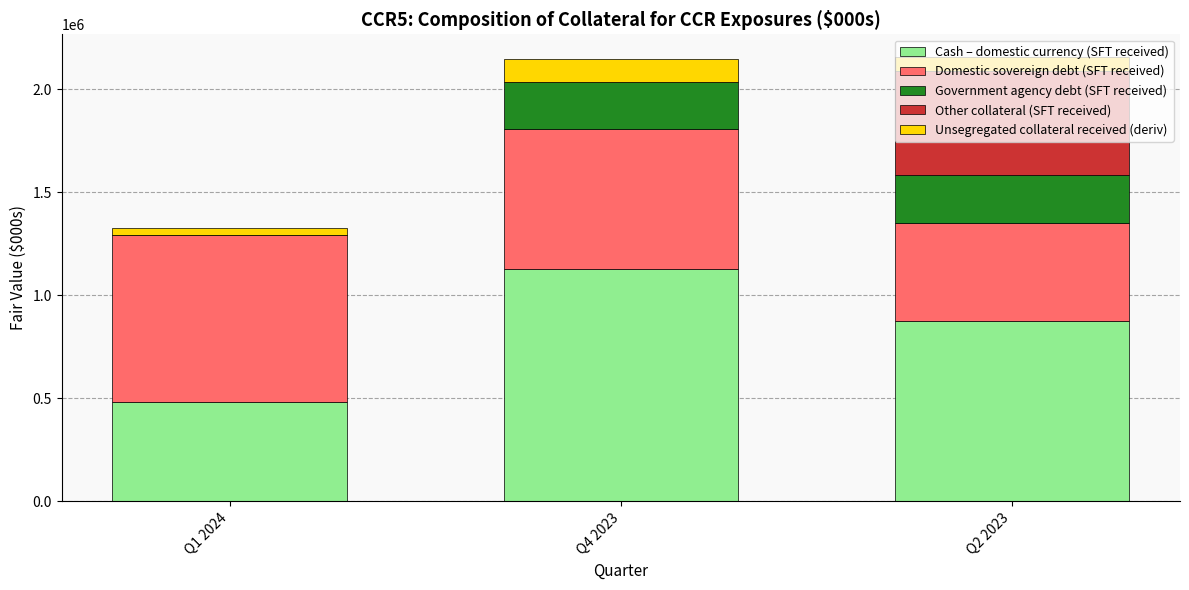

What is the highest value of the Cash – domestic currency (SFT received) series?

1127791